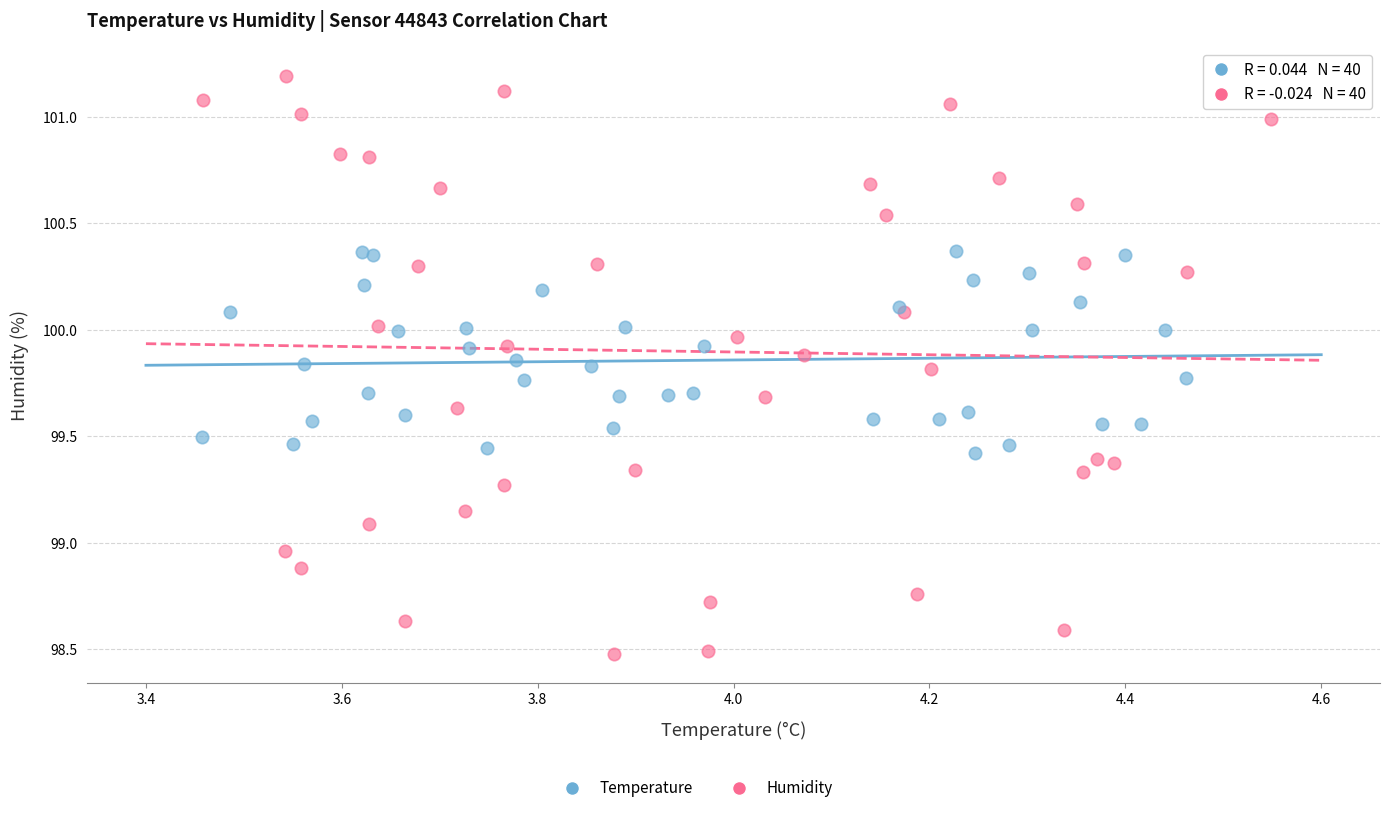

Which series contains the lowest Y value?

Humidity